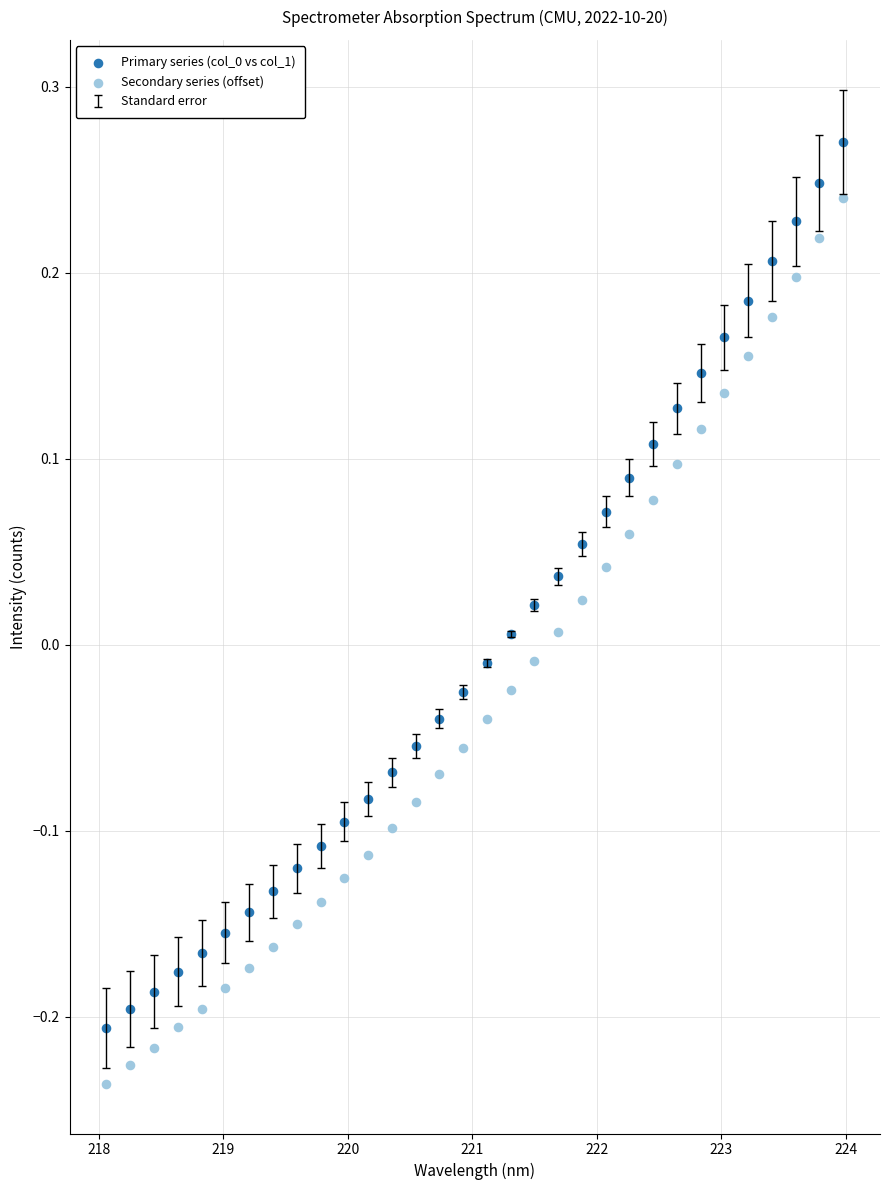

Across all data points, what is the range of X values (max minus min)?

5.9